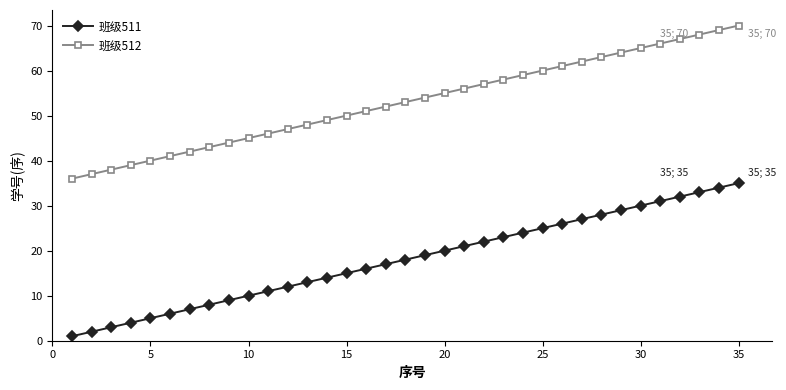

What is the average value of the 班级512 series?

53